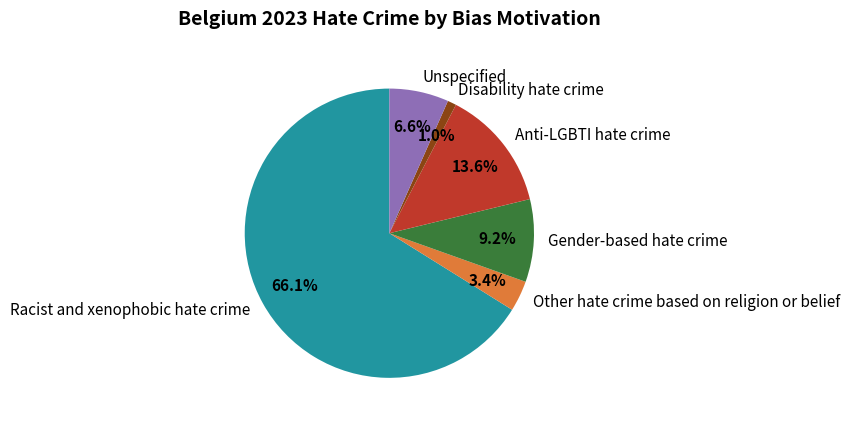

To the nearest percent, what is the difference between the largest and smallest slice percentages?

65%